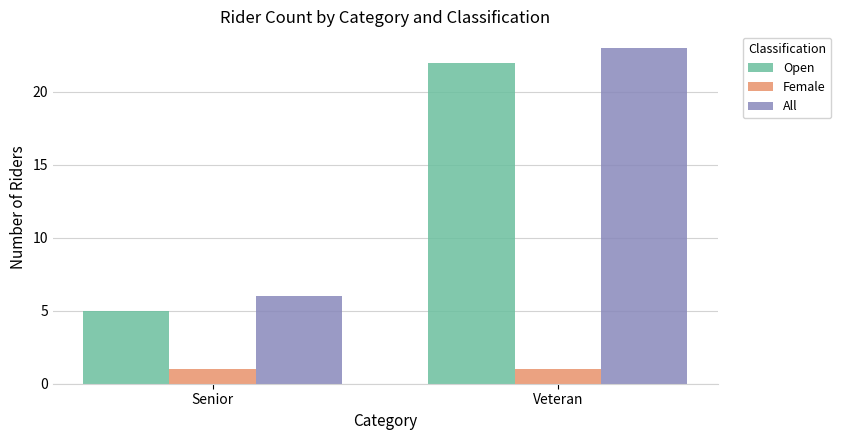

List the labels in order of Open value, largest first.

Veteran, Senior